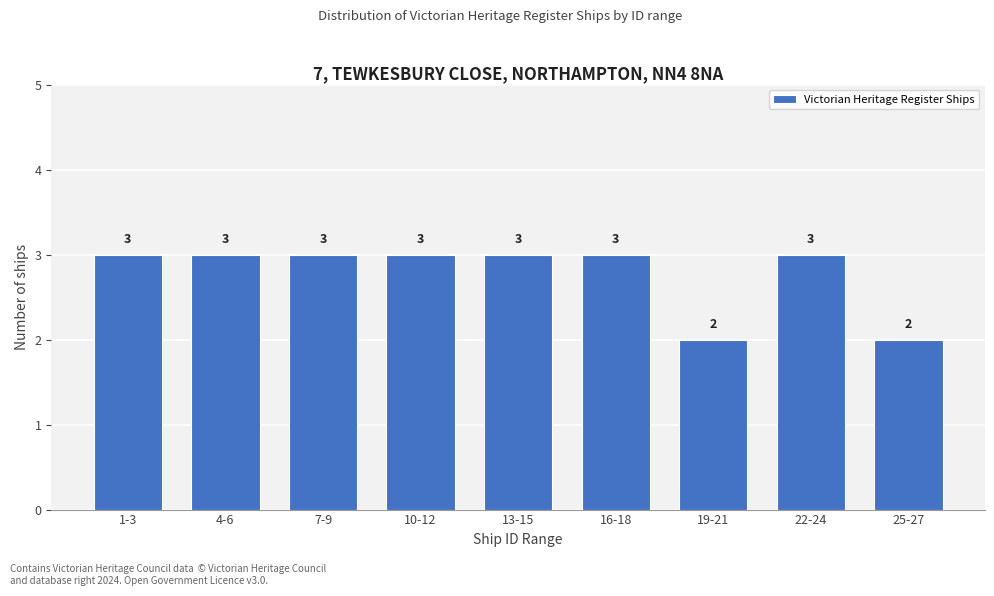

Reading left to right, what are all the values shown in this chart?

3	3	3	3	3	3	2	3	2